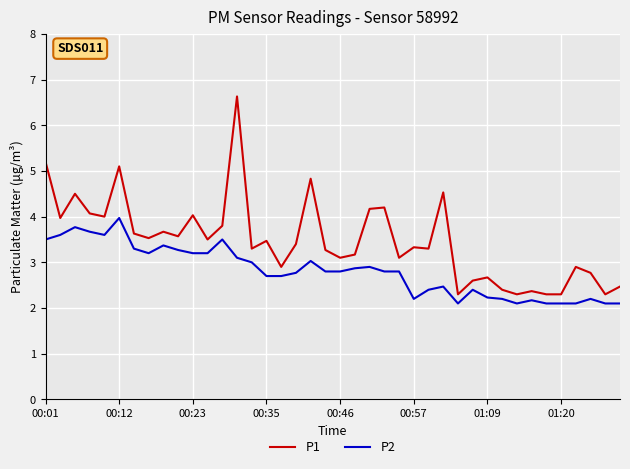

True or false: P1 has more than 0 interior local peaks.

True